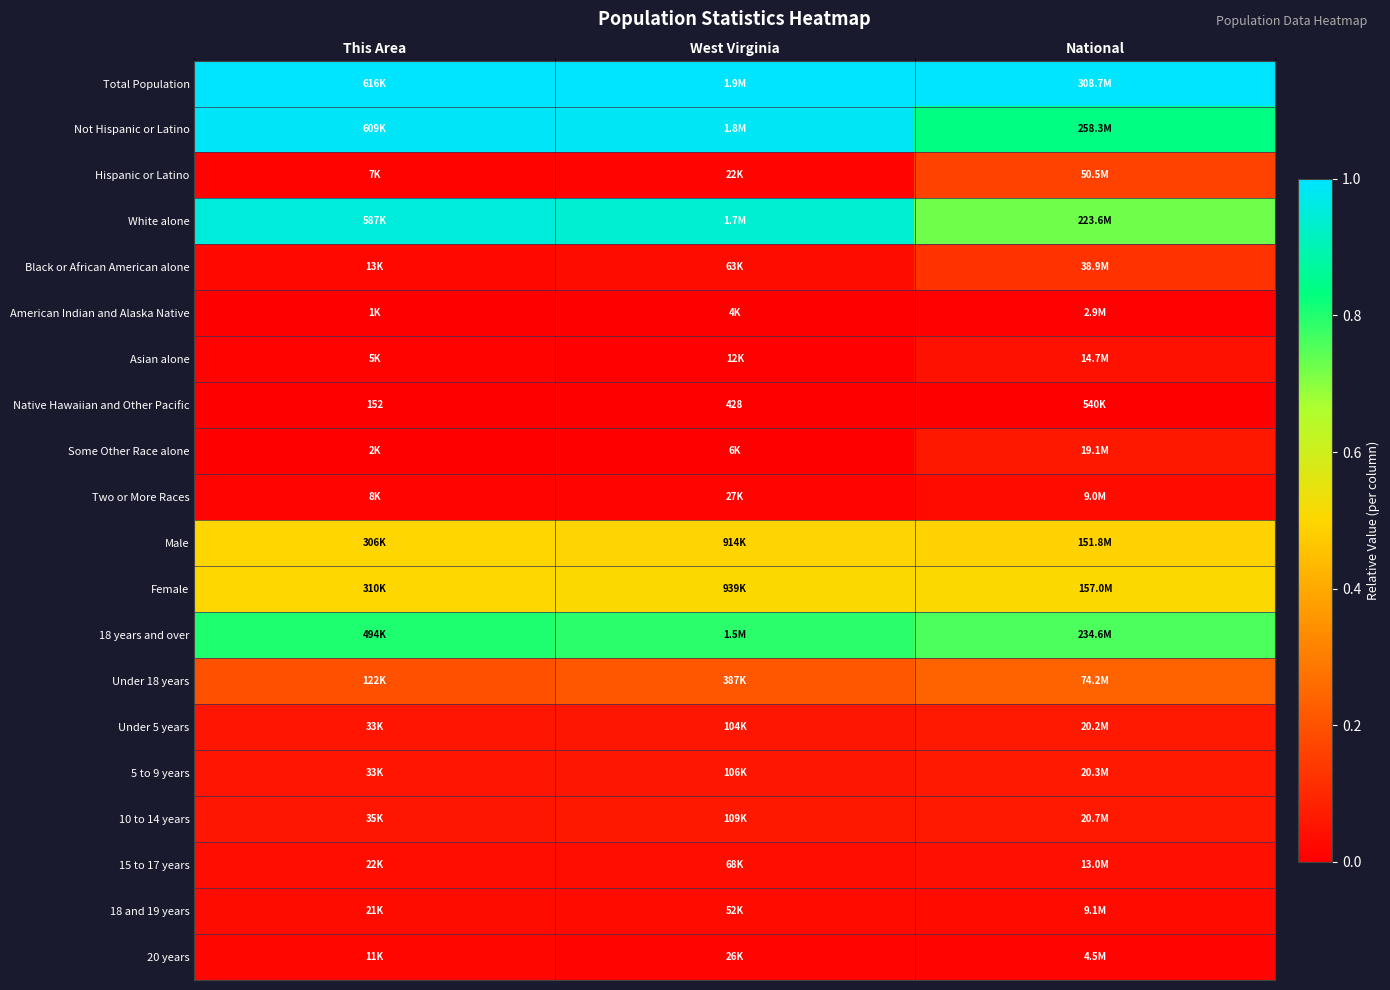

Is the value of Not Hispanic or Latino at This Area greater than the value of Under 18 years at West Virginia?

Yes